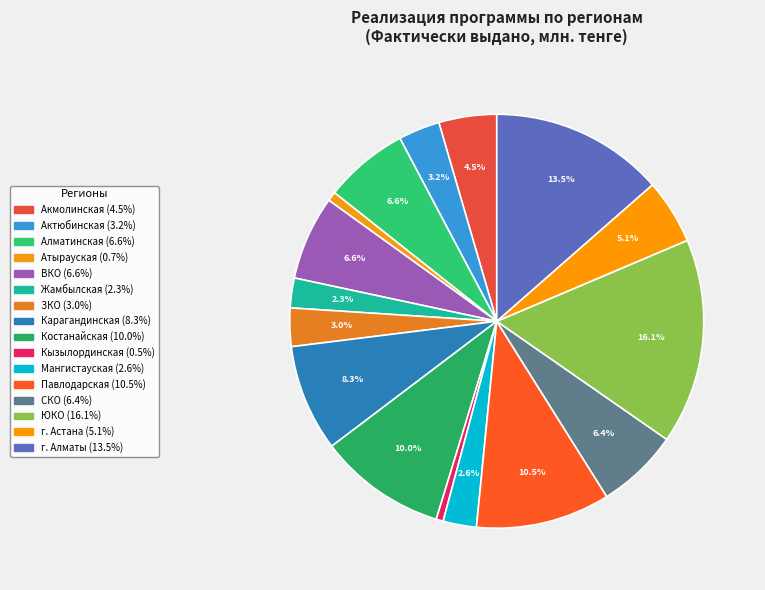

What portion of the pie excludes г. Алматы?

86.5%